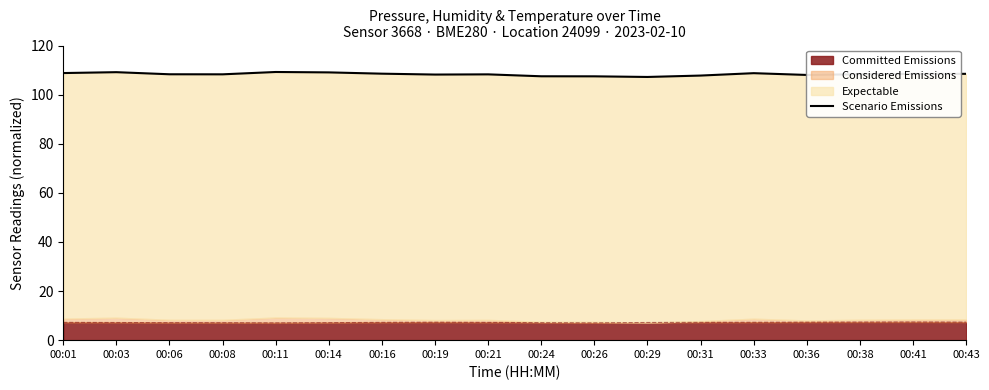

How many lines are shown in the chart?

1